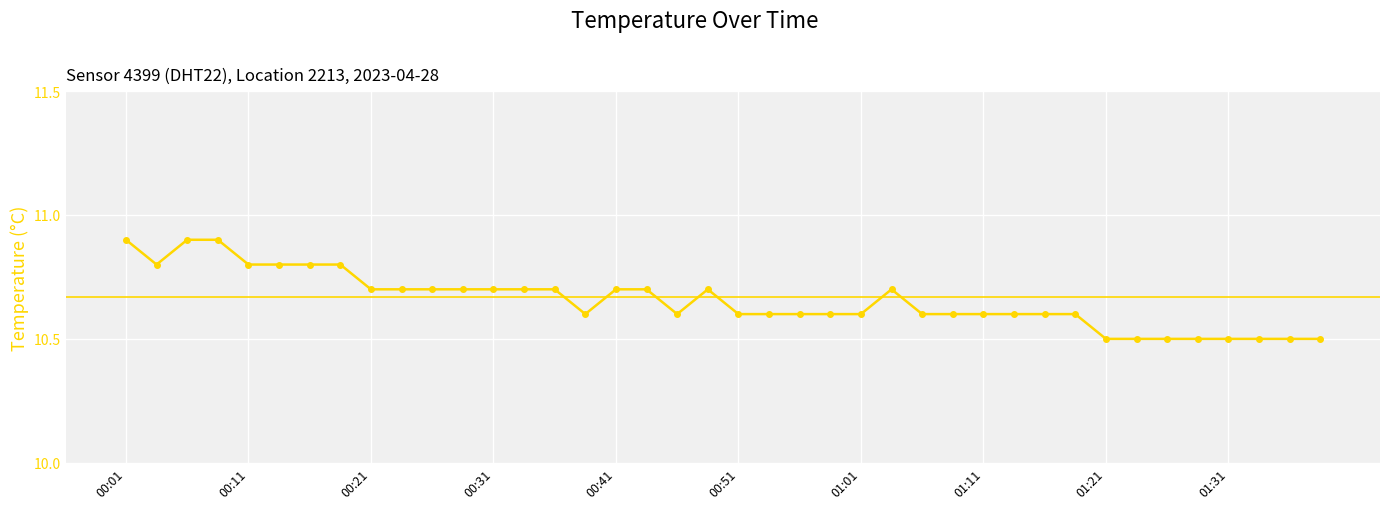

How many lines are shown in the chart?

1